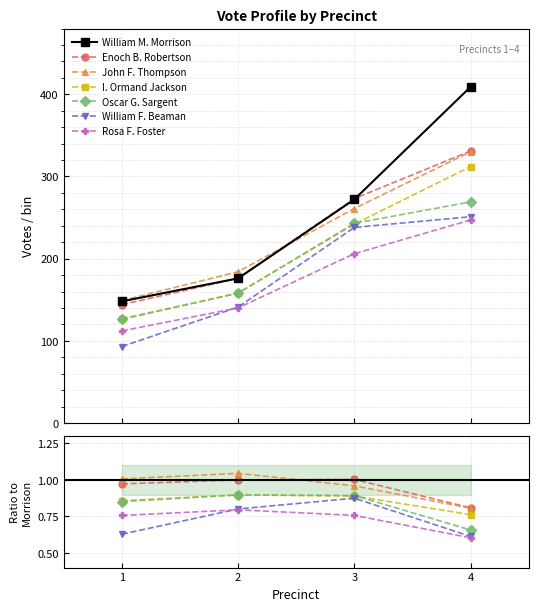

At which label does Enoch B. Robertson reach its minimum?

1